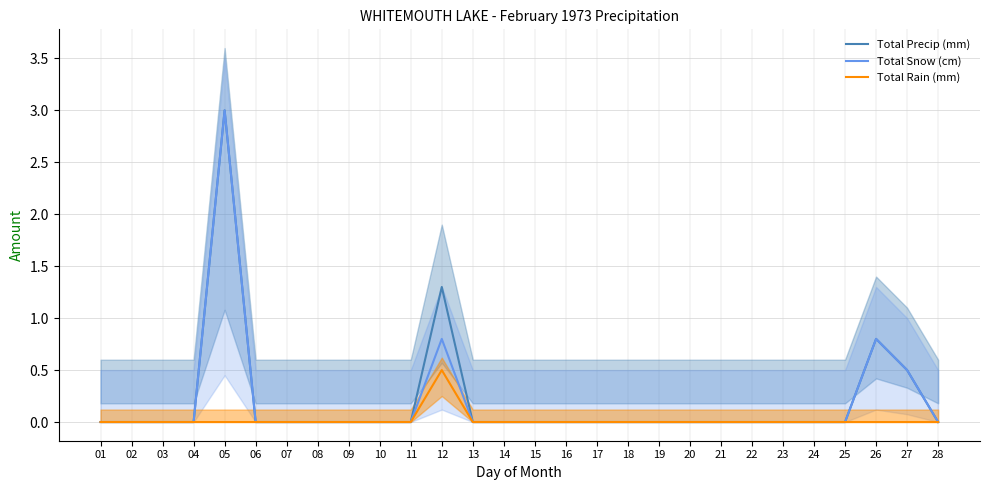

How many interior local peaks does the Total Snow (cm) series have?

3